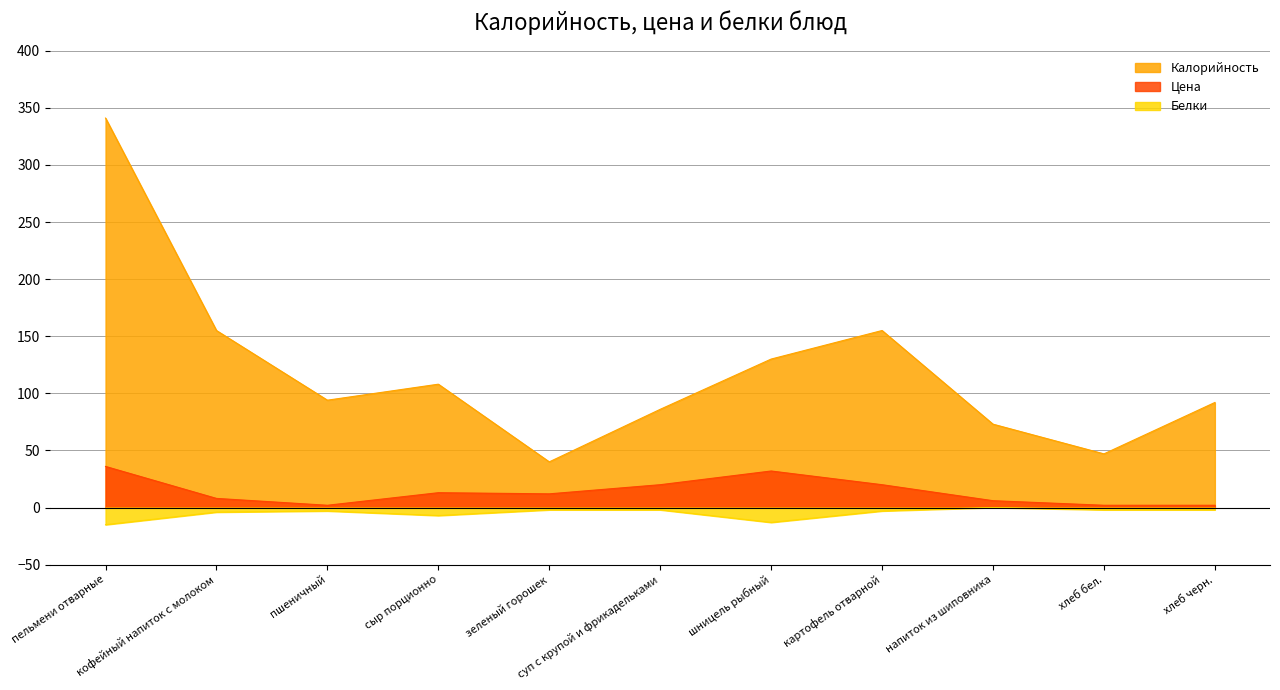

How many lines are shown in the chart?

3